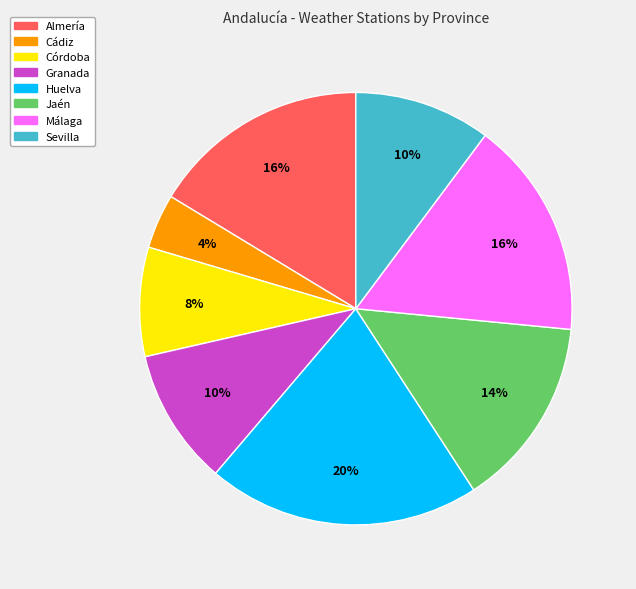

To the nearest percent, what is the average slice percentage?

12%